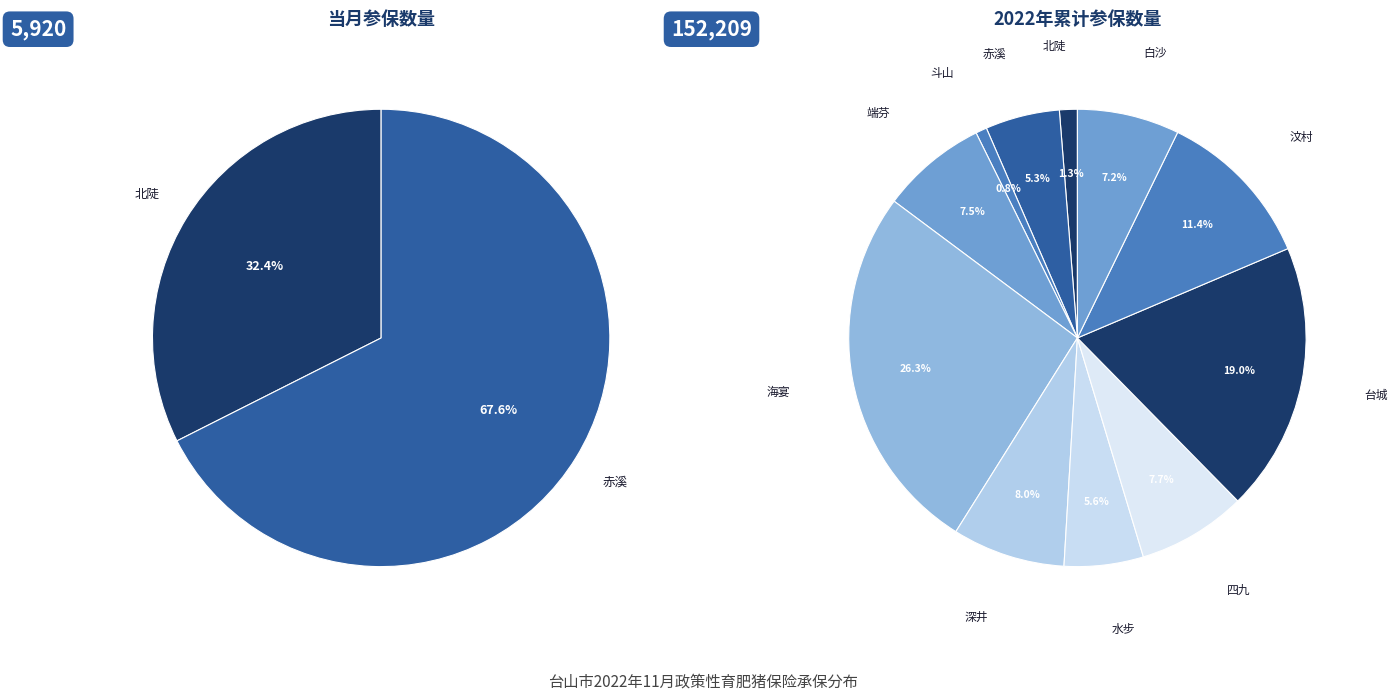

The 台城 slice represents 6% of the pie. True or false?

False